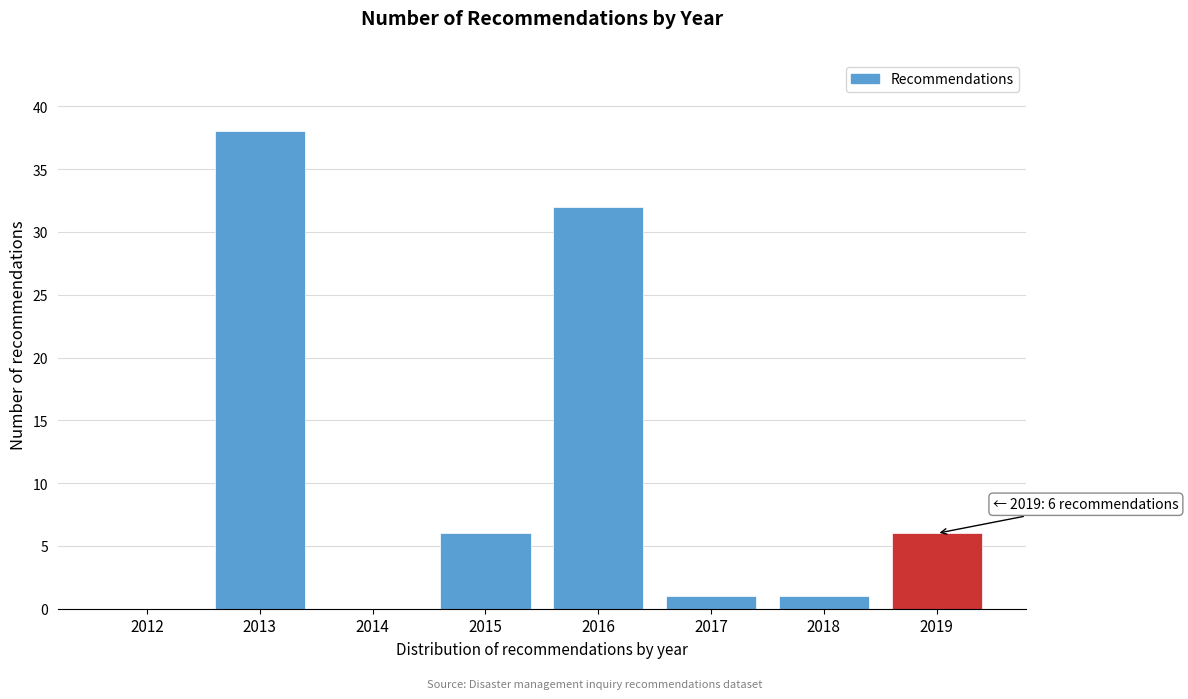

Reading left to right, list all the values displayed in this chart.

2012=0	2013=38	2014=0	2015=6	2016=32	2017=1	2018=1	2019=6